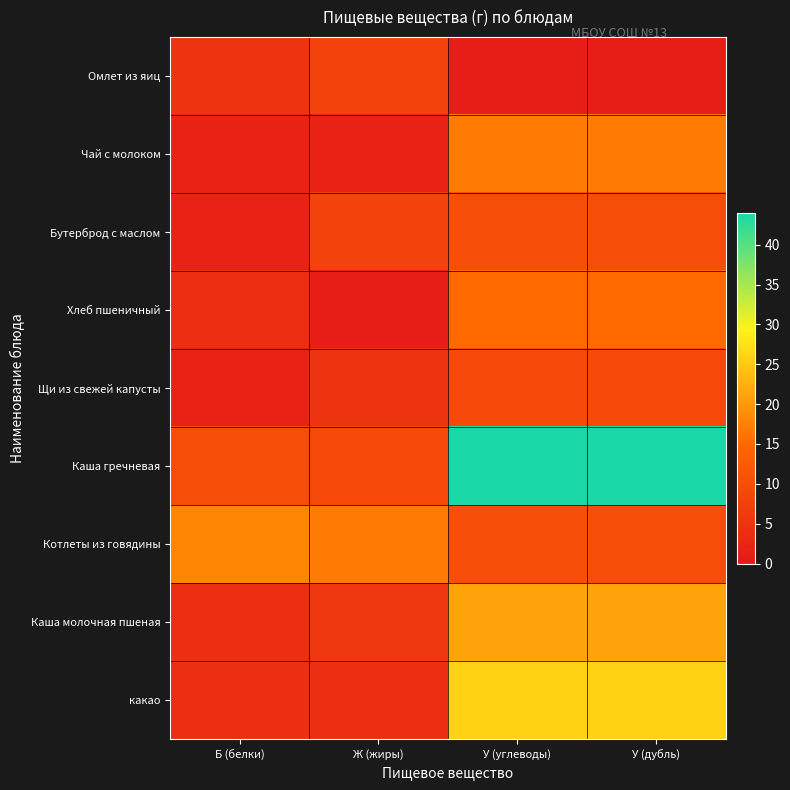

Reading left to right, list all the values displayed in this chart.

Омлет из яиц: Б (белки)=5	Ж (жиры)=8	У (углеводы)=1	У (дубль)=1
Чай с молоком: Б (белки)=2	Ж (жиры)=2	У (углеводы)=17	У (дубль)=17
Бутерброд с маслом: Б (белки)=2	Ж (жиры)=8	У (углеводы)=10	У (дубль)=10
Хлеб пшеничный: Б (белки)=4	Ж (жиры)=1	У (углеводы)=15	У (дубль)=15
Щи из свежей капусты: Б (белки)=2	Ж (жиры)=5	У (углеводы)=9	У (дубль)=9
Каша гречневая: Б (белки)=10	Ж (жиры)=9	У (углеводы)=44	У (дубль)=44
Котлеты из говядины: Б (белки)=18	Ж (жиры)=17	У (углеводы)=10	У (дубль)=10
Каша молочная пшеная: Б (белки)=4	Ж (жиры)=6	У (углеводы)=21	У (дубль)=21
какао: Б (белки)=4	Ж (жиры)=4	У (углеводы)=26	У (дубль)=26